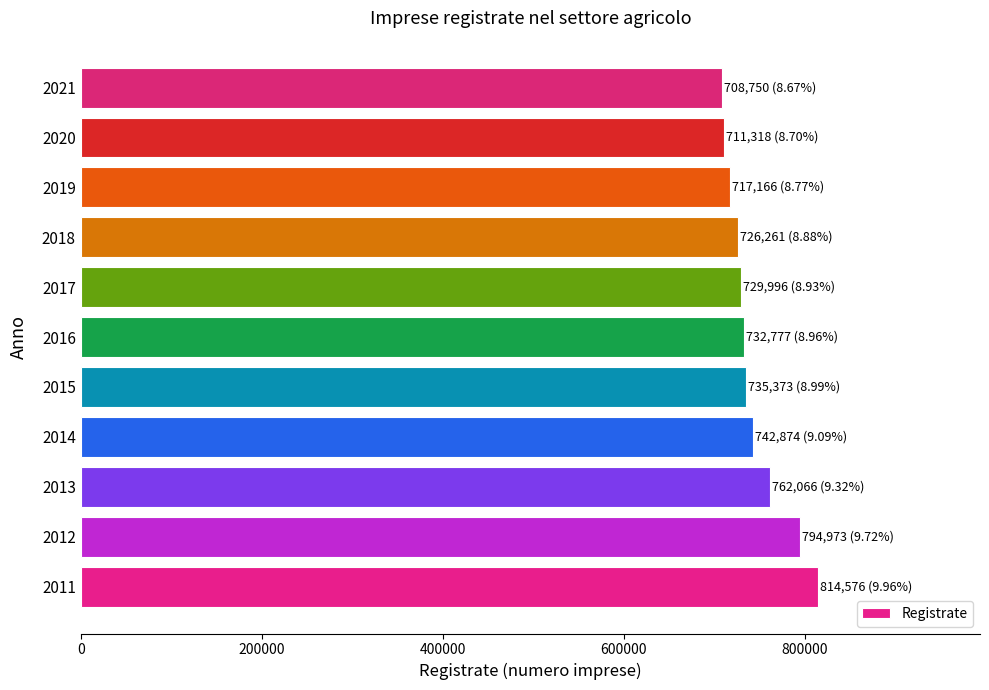

At which label is the value closest to 761663?

2013